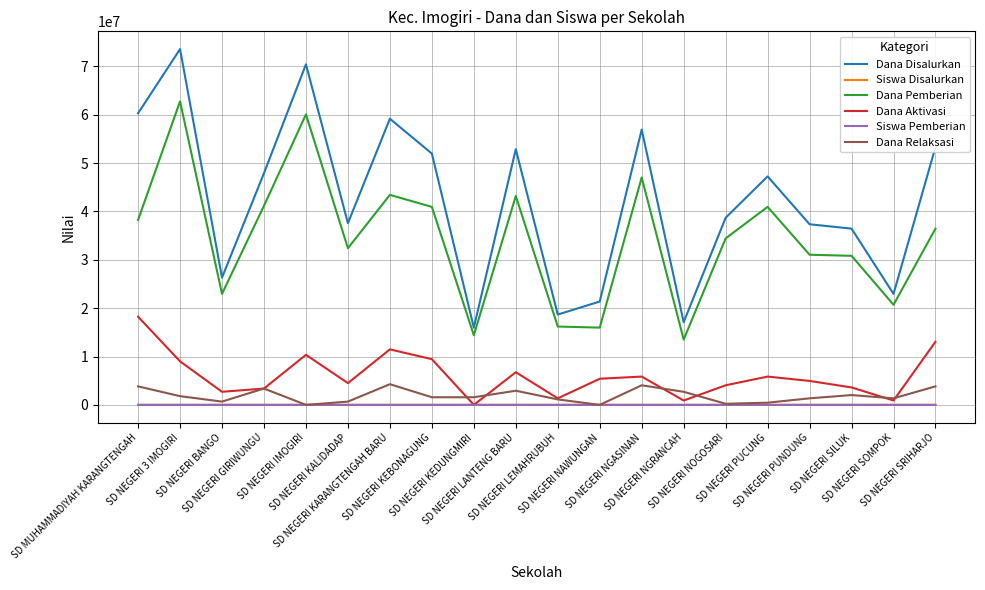

The value of Dana Disalurkan at SD NEGERI LEMAHRUBUH is 18675000. True or false?

True